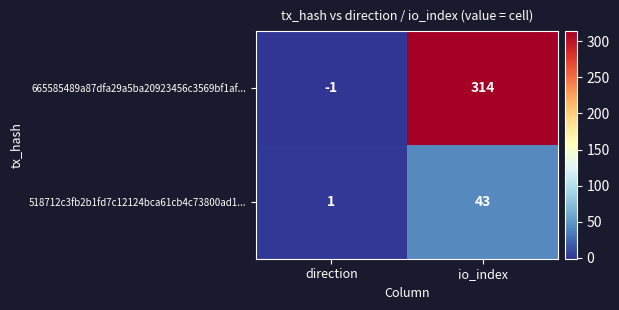

At which label is 665585489a87dfa29a5ba20923456c3569bf1af... closest to 156?

direction